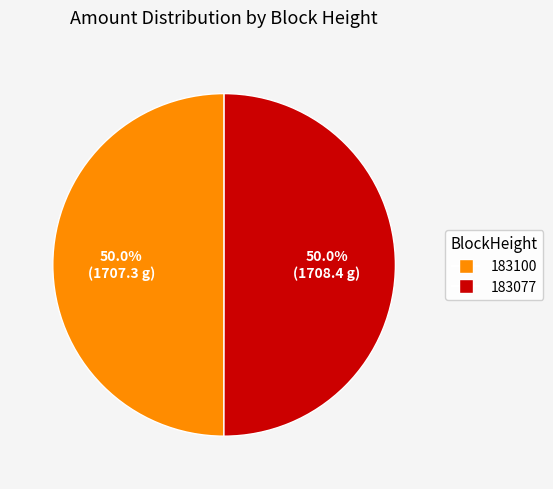

True or false: 183100 accounts for 9% of the total.

False